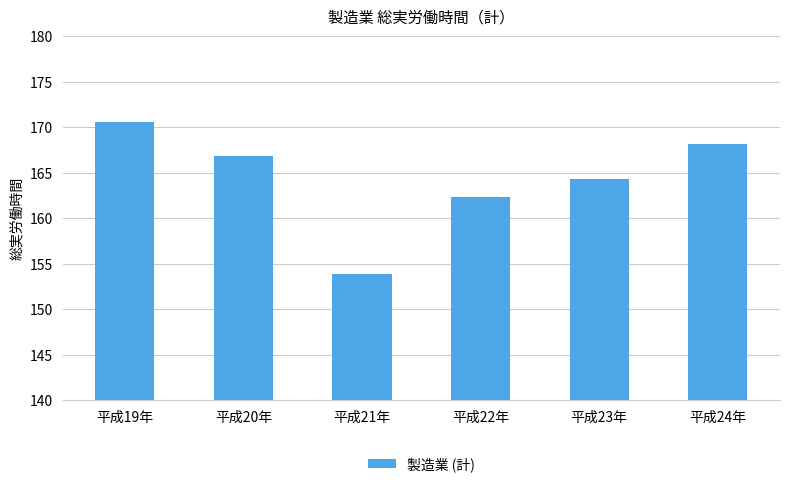

What is the minimum value shown in the chart?

153.9